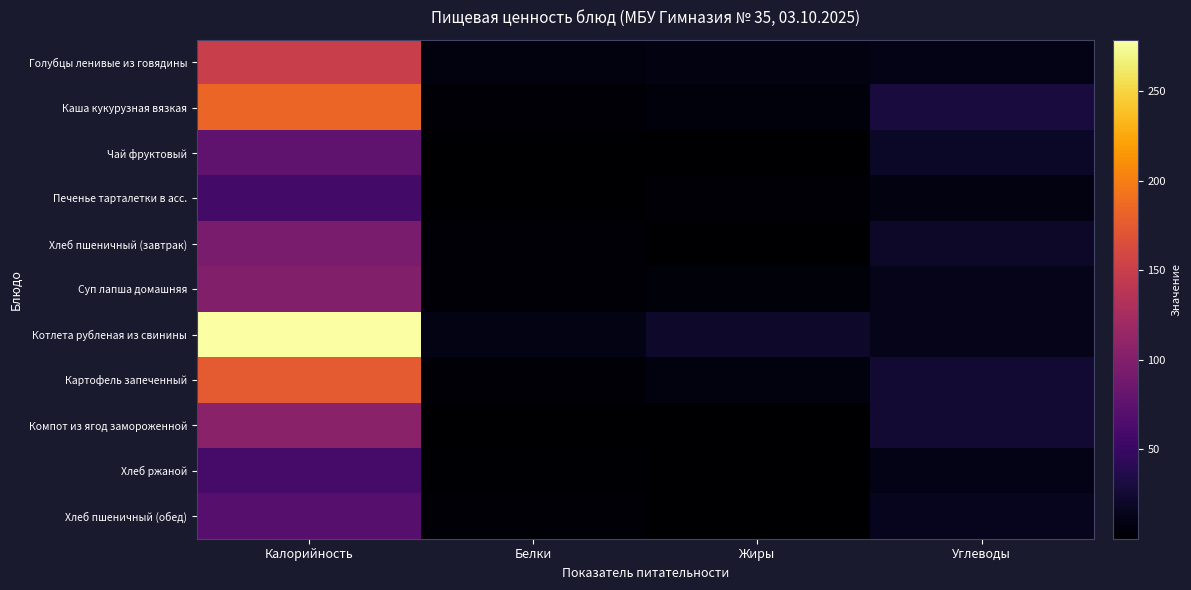

Which series has the largest total across all categories?

Котлета рубленая из свинины